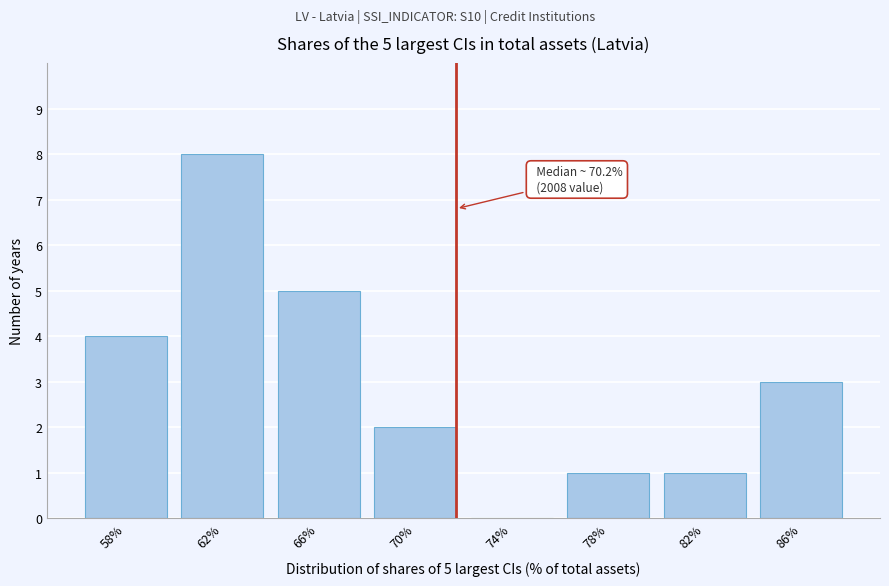

Reading left to right, transcribe all the data shown in this chart.

58%=4	62%=8	66%=5	70%=2	74%=0	78%=1	82%=1	86%=3